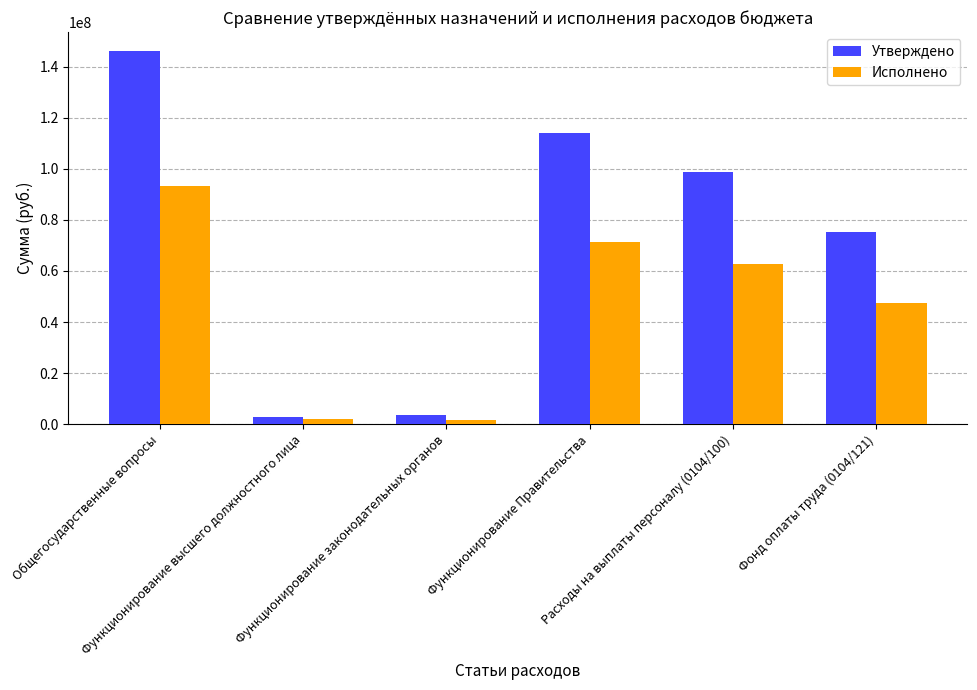

The value of Исполнено at Функционирование Правительства is 94225868.2. True or false?

False